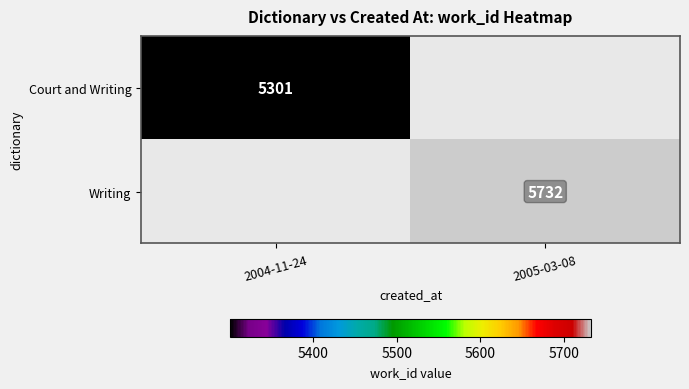

At how many categories does at least one series exceed 5610?

1